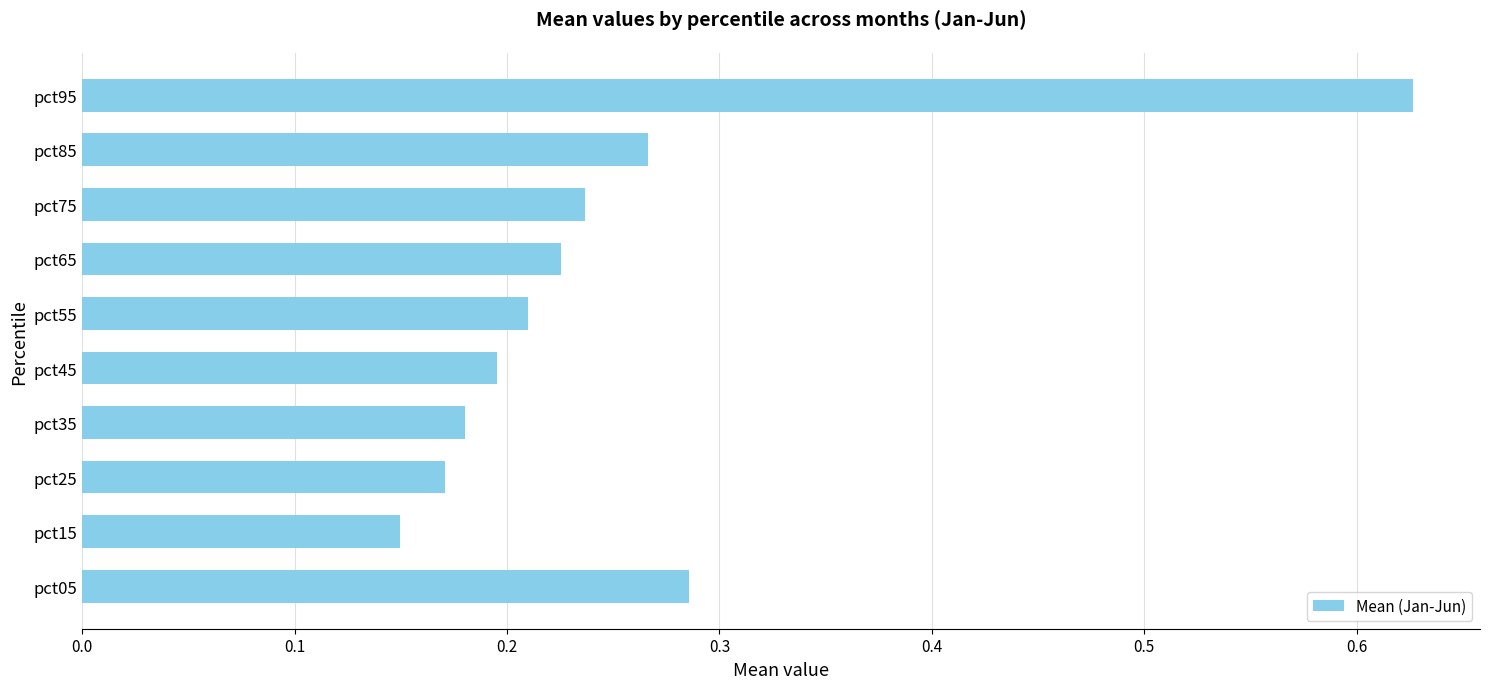

Where is the data nearest to the value 0?

pct15